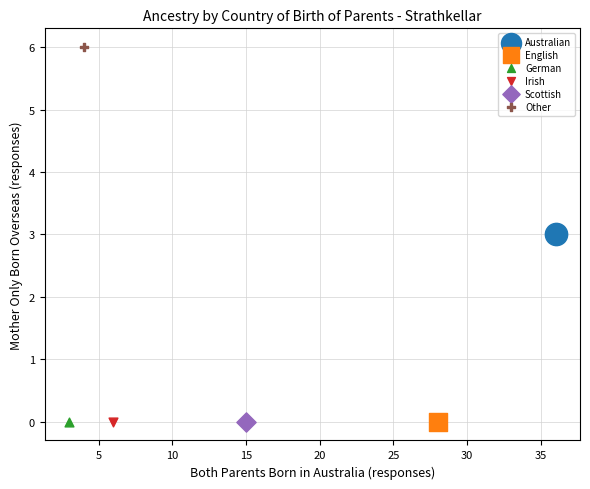

What are all the series names shown in the legend?

Australian, English, German, Irish, Scottish, Other